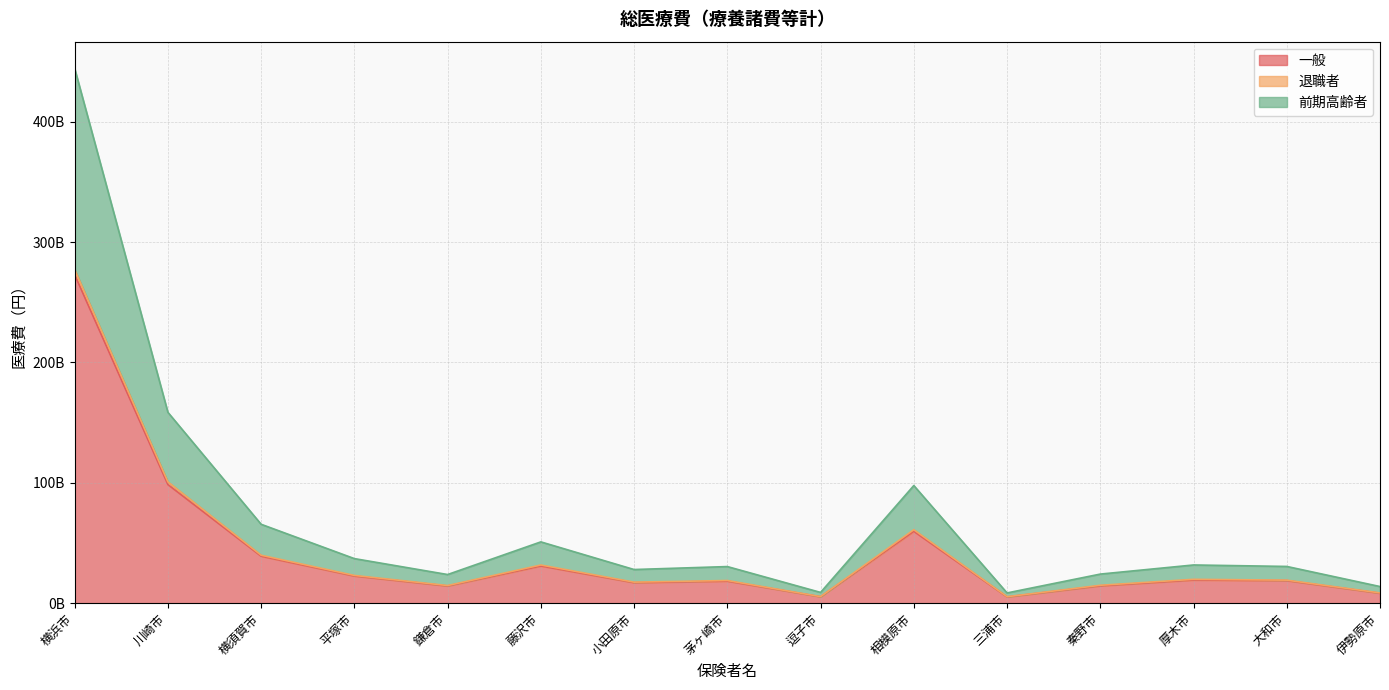

True or false: 前期高齢者 and 退職者 intersect in this chart.

False